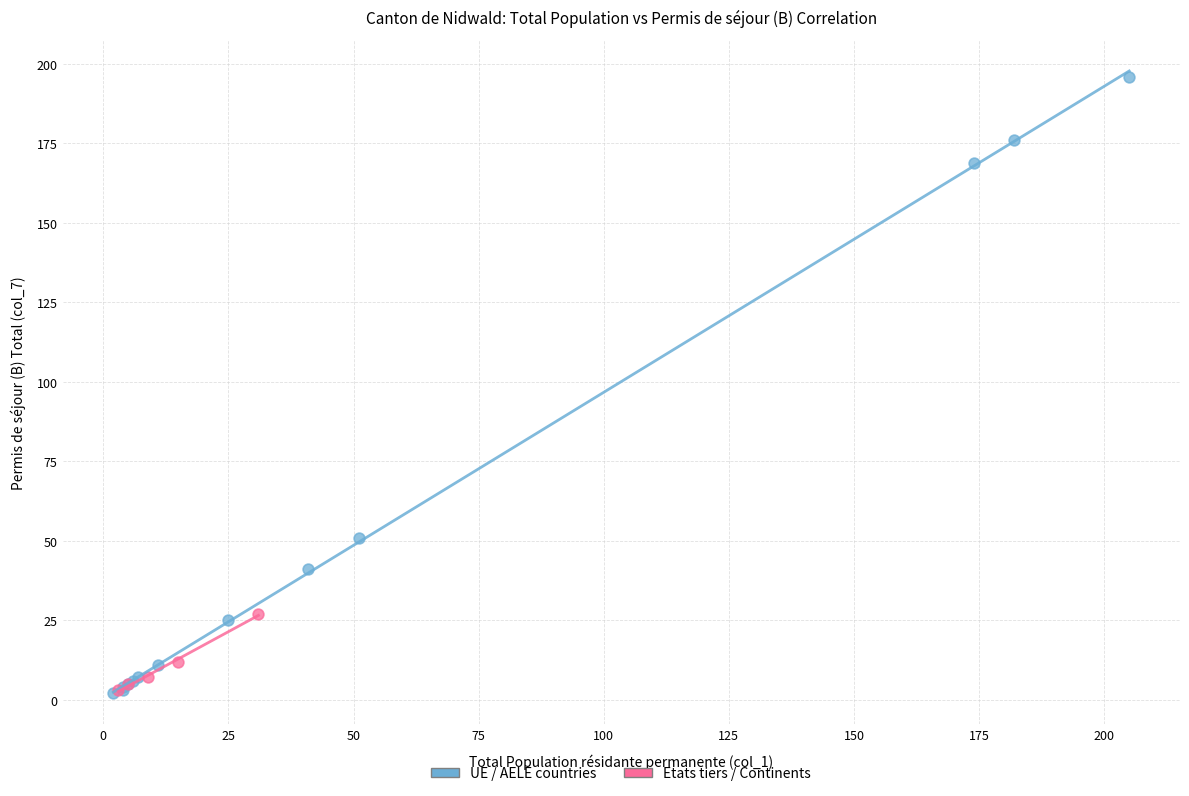

Which series has the widest spread of Y values?

UE / AELE countries